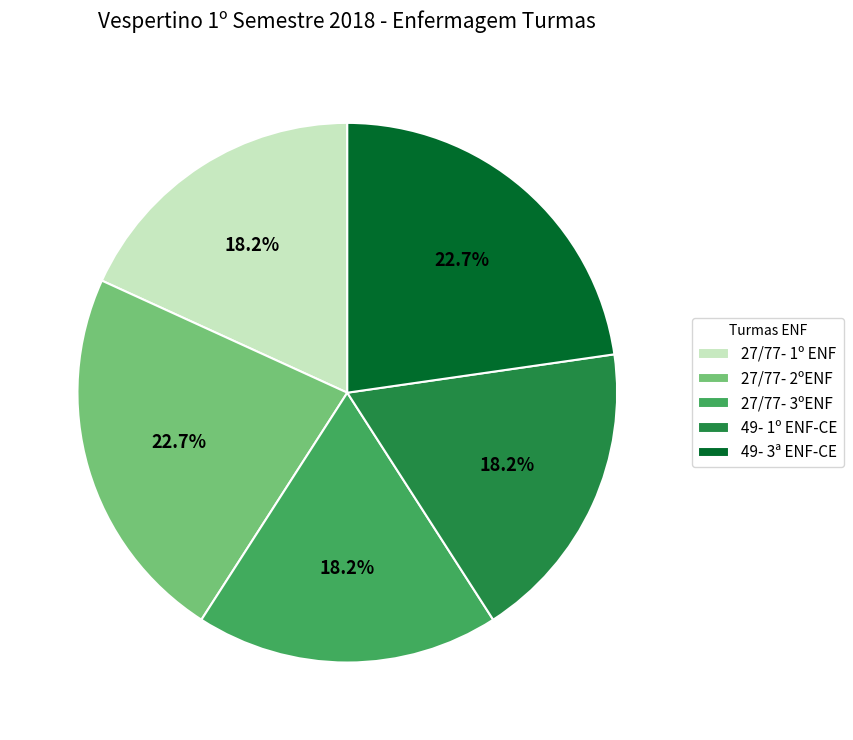

To the nearest percent, what is the difference between the 49- 3ª ENF-CE and 27/77- 1º ENF slice percentages?

5%